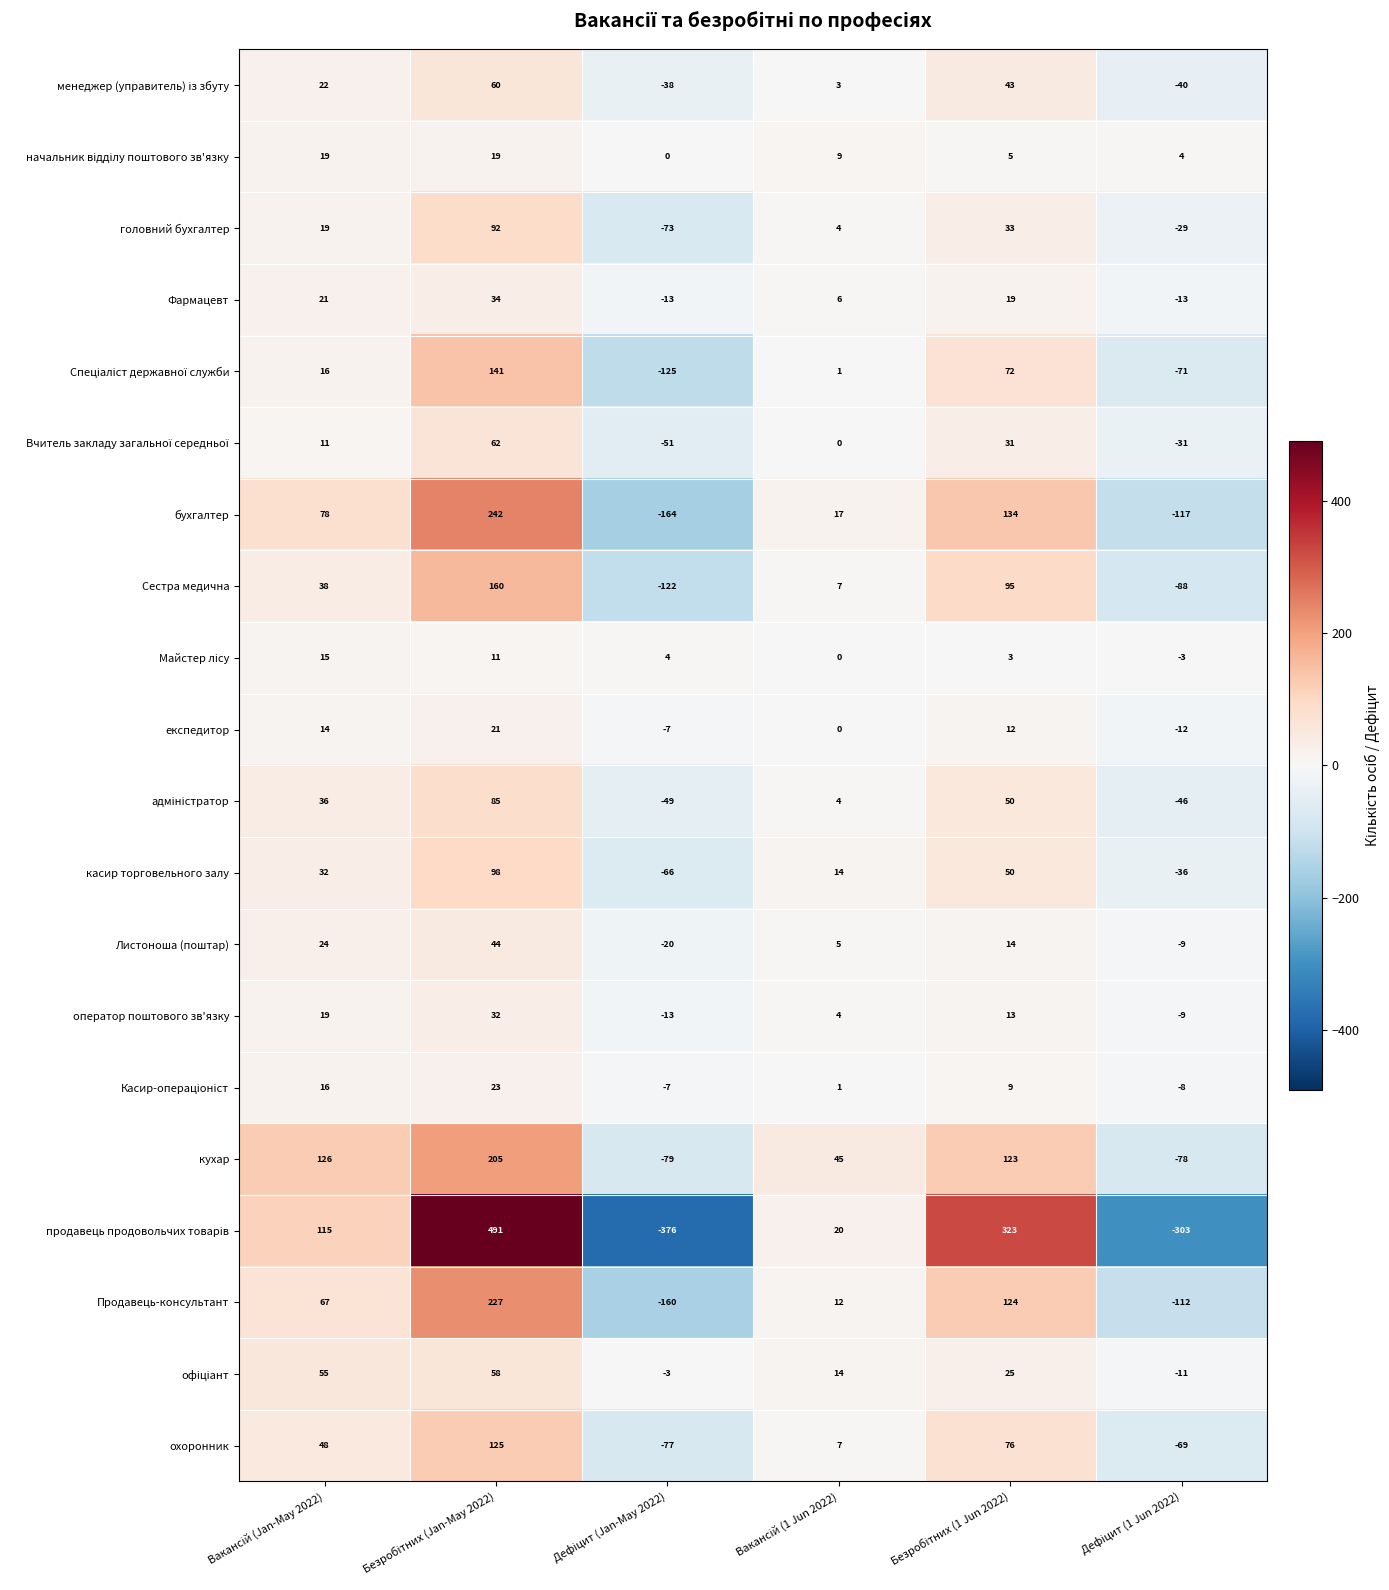

Which series has the largest total across all categories?

кухар